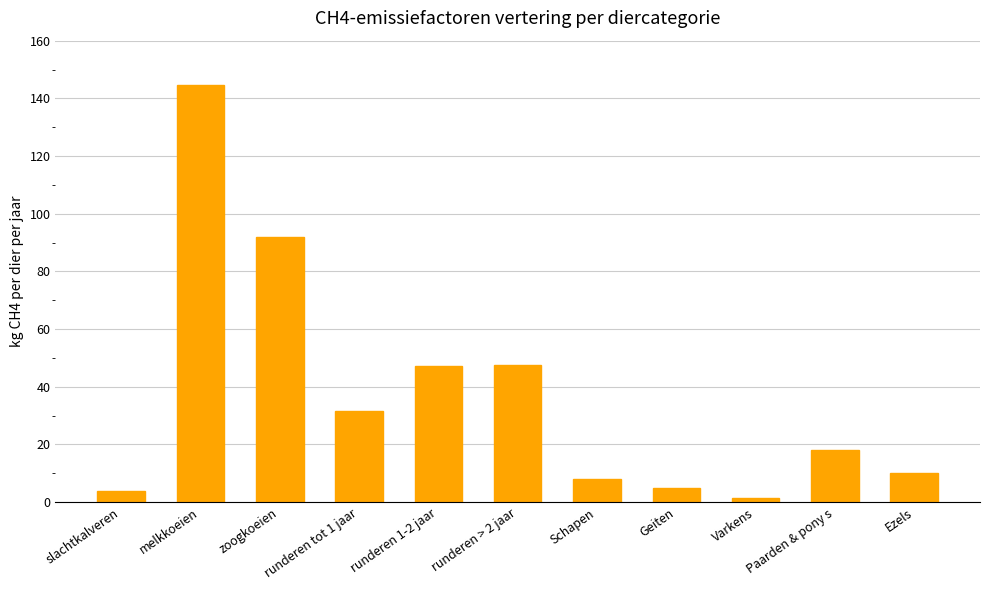

Are the bars grouped side by side (vs. stacked)?

No